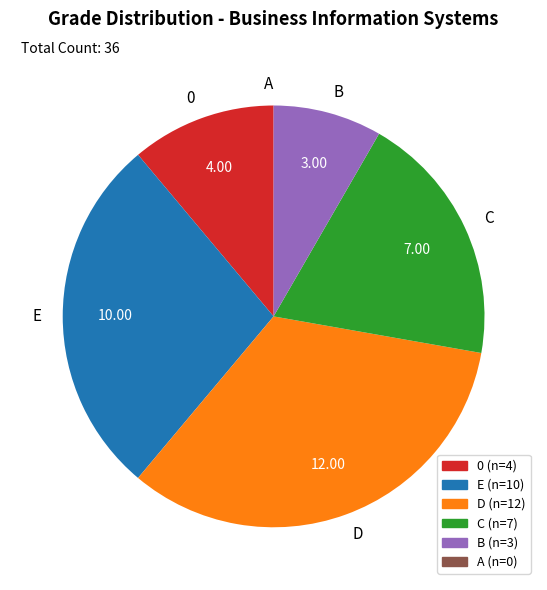

What is the ratio of the value at D to the value at C?

1.7